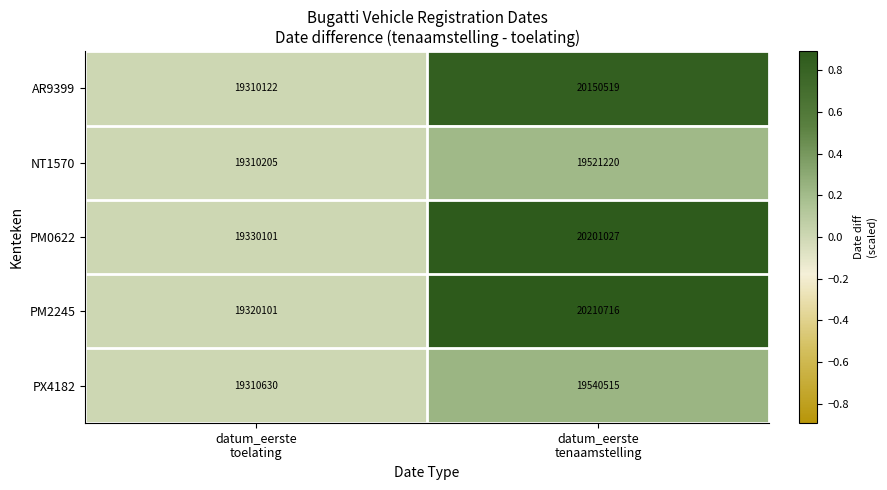

Reading right to left, what are all the values shown in this chart?

AR9399: 20150519	19310122
NT1570: 19521220	19310205
PM0622: 20201027	19330101
PM2245: 20210716	19320101
PX4182: 19540515	19310630